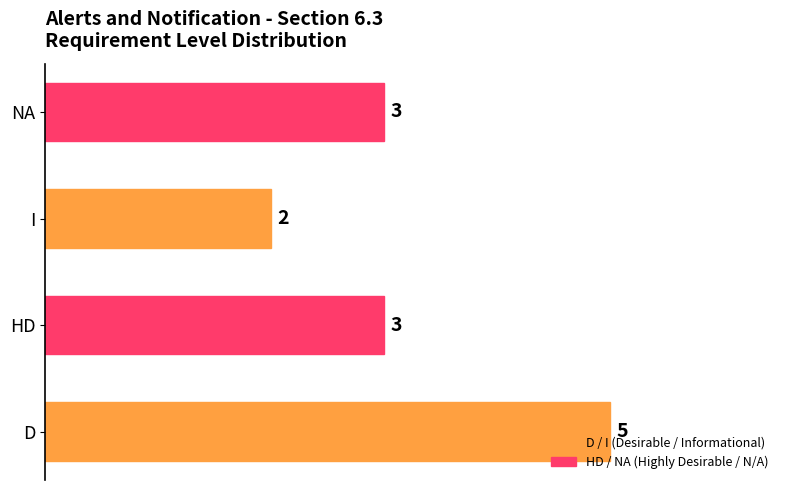

True or false: the data shows 3 at I.

False